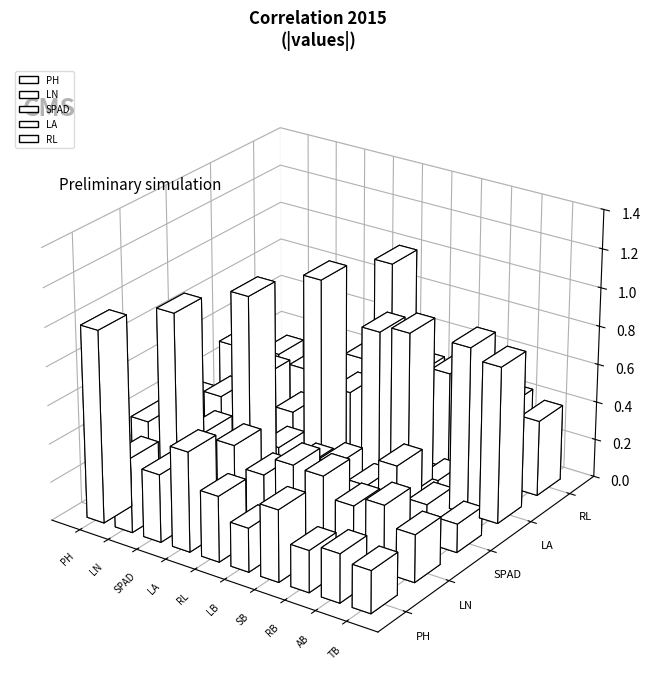

True or false: PH has a value of 0.1 at MDAC.

False